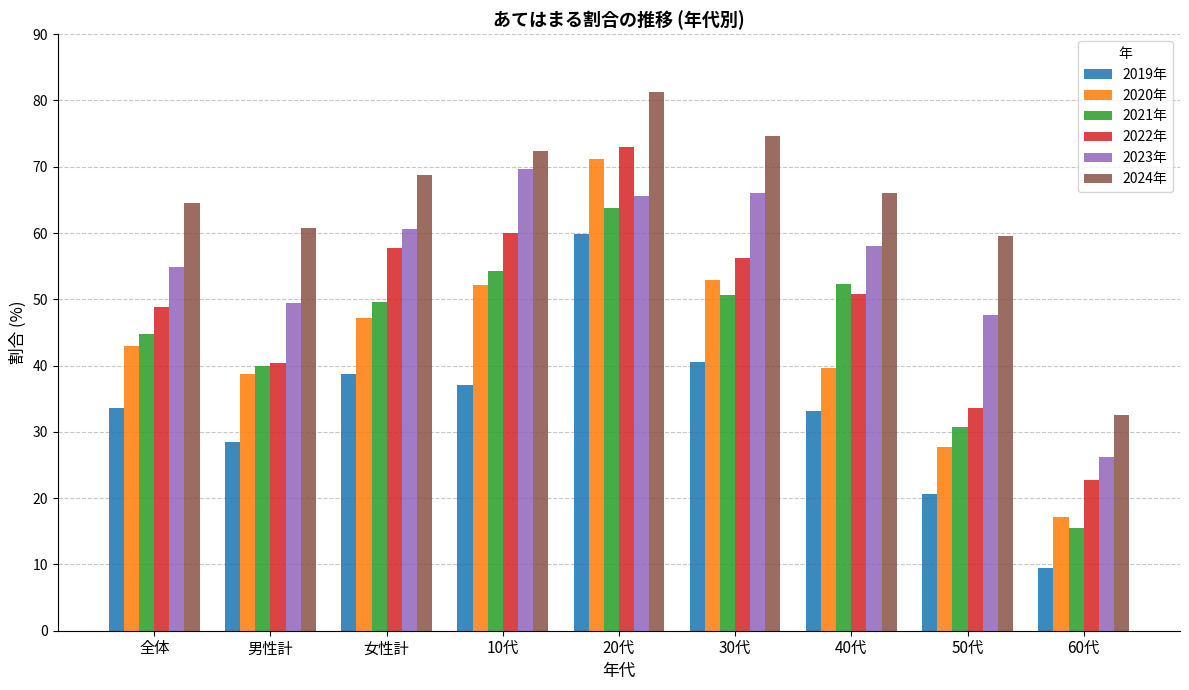

At how many categories does at least one series exceed 10?

9